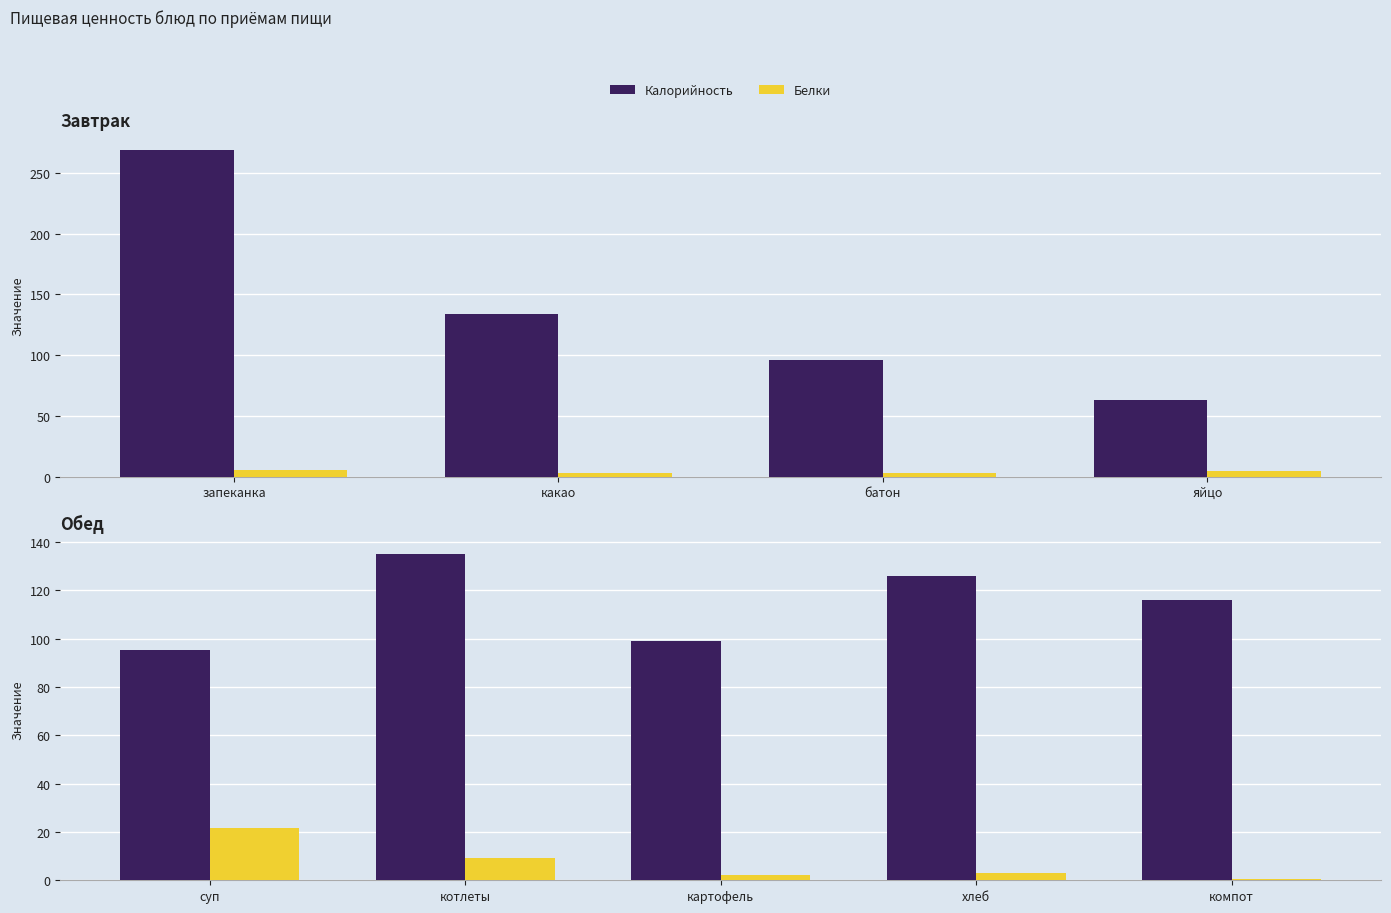

Which series has the largest range (max minus min)?

Калорийность